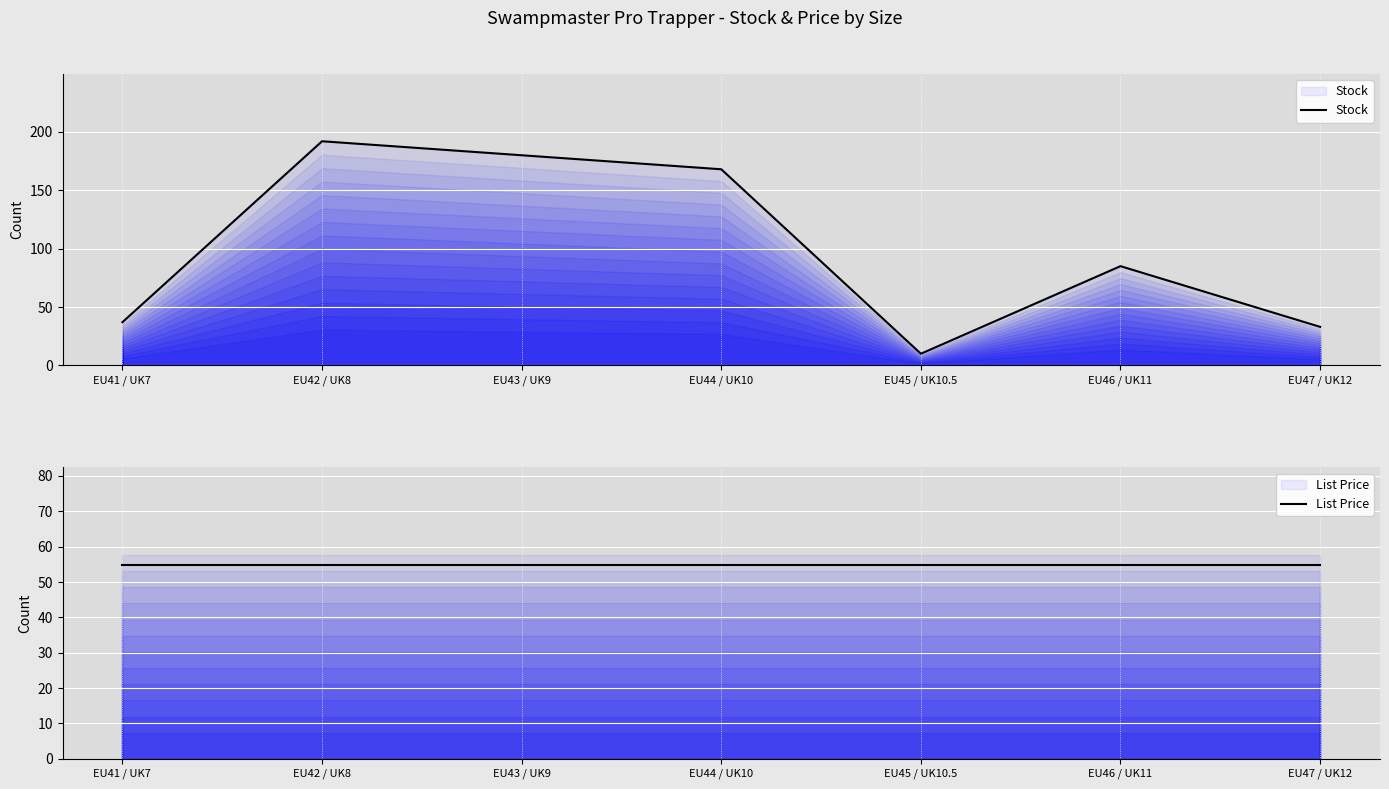

Is the value of List Price at EU41 / UK7 greater than the value of Stock at EU44 / UK10?

No